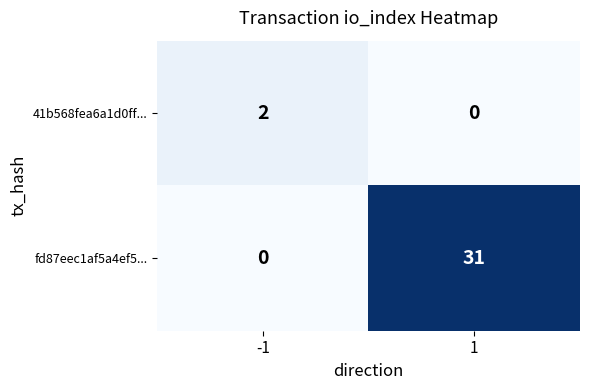

Reading left to right, list all the values displayed in this chart.

41b568fea6a1d0ff...: 2	0
fd87eec1af5a4ef5...: 0	31